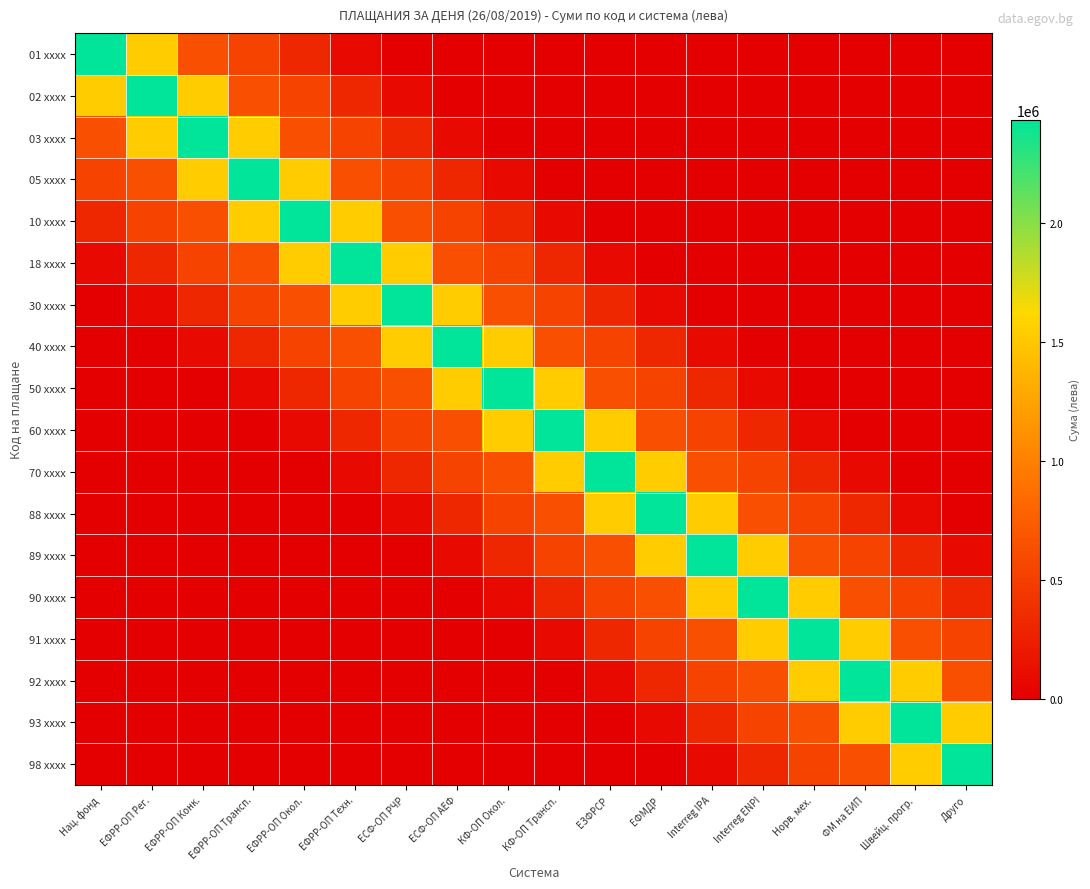

Reading right to left, extract all data points from this chart.

01 xxxx: Друго=0.0	Швейц. прогр.=0.0	ФМ на ЕИП=0.0	Норв. мех.=0.0	Interreg ENPI=0.0	Interreg IPA=0.0	ЕФМДР=0.0	ЕЗФРСР=0.0	КФ-ОП Трансп.=0.0	КФ-ОП Окол.=0.0	ЕСФ-ОП АЕФ=0.0	ЕСФ-ОП РЧР=0.0	ЕФРР-ОП Техн.=90255.1	ЕФРР-ОП Окол.=315892.8	ЕФРР-ОП Трансп.=541530.5	ЕФРР-ОП Конк.=631785.5	ЕФРР-ОП Рег.=1534336.3	Нац. фонд=2436887.1
02 xxxx: Друго=0.0	Швейц. прогр.=0.0	ФМ на ЕИП=0.0	Норв. мех.=0.0	Interreg ENPI=0.0	Interreg IPA=0.0	ЕФМДР=0.0	ЕЗФРСР=0.0	КФ-ОП Трансп.=0.0	КФ-ОП Окол.=0.0	ЕСФ-ОП АЕФ=0.0	ЕСФ-ОП РЧР=90255.1	ЕФРР-ОП Техн.=315892.8	ЕФРР-ОП Окол.=541530.5	ЕФРР-ОП Трансп.=631785.5	ЕФРР-ОП Конк.=1534336.3	ЕФРР-ОП Рег.=2436887.1	Нац. фонд=1534336.3
03 xxxx: Друго=0.0	Швейц. прогр.=0.0	ФМ на ЕИП=0.0	Норв. мех.=0.0	Interreg ENPI=0.0	Interreg IPA=0.0	ЕФМДР=0.0	ЕЗФРСР=0.0	КФ-ОП Трансп.=0.0	КФ-ОП Окол.=0.0	ЕСФ-ОП АЕФ=90255.1	ЕСФ-ОП РЧР=315892.8	ЕФРР-ОП Техн.=541530.5	ЕФРР-ОП Окол.=631785.5	ЕФРР-ОП Трансп.=1534336.3	ЕФРР-ОП Конк.=2436887.1	ЕФРР-ОП Рег.=1534336.3	Нац. фонд=631785.5
05 xxxx: Друго=0.0	Швейц. прогр.=0.0	ФМ на ЕИП=0.0	Норв. мех.=0.0	Interreg ENPI=0.0	Interreg IPA=0.0	ЕФМДР=0.0	ЕЗФРСР=0.0	КФ-ОП Трансп.=0.0	КФ-ОП Окол.=90255.1	ЕСФ-ОП АЕФ=315892.8	ЕСФ-ОП РЧР=541530.5	ЕФРР-ОП Техн.=631785.5	ЕФРР-ОП Окол.=1534336.3	ЕФРР-ОП Трансп.=2436887.1	ЕФРР-ОП Конк.=1534336.3	ЕФРР-ОП Рег.=631785.5	Нац. фонд=541530.5
10 xxxx: Друго=0.0	Швейц. прогр.=0.0	ФМ на ЕИП=0.0	Норв. мех.=0.0	Interreg ENPI=0.0	Interreg IPA=0.0	ЕФМДР=0.0	ЕЗФРСР=0.0	КФ-ОП Трансп.=90255.1	КФ-ОП Окол.=315892.8	ЕСФ-ОП АЕФ=541530.5	ЕСФ-ОП РЧР=631785.5	ЕФРР-ОП Техн.=1534336.3	ЕФРР-ОП Окол.=2436887.1	ЕФРР-ОП Трансп.=1534336.3	ЕФРР-ОП Конк.=631785.5	ЕФРР-ОП Рег.=541530.5	Нац. фонд=315892.8
18 xxxx: Друго=0.0	Швейц. прогр.=0.0	ФМ на ЕИП=0.0	Норв. мех.=0.0	Interreg ENPI=0.0	Interreg IPA=0.0	ЕФМДР=0.0	ЕЗФРСР=90255.1	КФ-ОП Трансп.=315892.8	КФ-ОП Окол.=541530.5	ЕСФ-ОП АЕФ=631785.5	ЕСФ-ОП РЧР=1534336.3	ЕФРР-ОП Техн.=2436887.1	ЕФРР-ОП Окол.=1534336.3	ЕФРР-ОП Трансп.=631785.5	ЕФРР-ОП Конк.=541530.5	ЕФРР-ОП Рег.=315892.8	Нац. фонд=90255.1
30 xxxx: Друго=0.0	Швейц. прогр.=0.0	ФМ на ЕИП=0.0	Норв. мех.=0.0	Interreg ENPI=0.0	Interreg IPA=0.0	ЕФМДР=90255.1	ЕЗФРСР=315892.8	КФ-ОП Трансп.=541530.5	КФ-ОП Окол.=631785.5	ЕСФ-ОП АЕФ=1534336.3	ЕСФ-ОП РЧР=2436887.1	ЕФРР-ОП Техн.=1534336.3	ЕФРР-ОП Окол.=631785.5	ЕФРР-ОП Трансп.=541530.5	ЕФРР-ОП Конк.=315892.8	ЕФРР-ОП Рег.=90255.1	Нац. фонд=0.0
40 xxxx: Друго=0.0	Швейц. прогр.=0.0	ФМ на ЕИП=0.0	Норв. мех.=0.0	Interreg ENPI=0.0	Interreg IPA=90255.1	ЕФМДР=315892.8	ЕЗФРСР=541530.5	КФ-ОП Трансп.=631785.5	КФ-ОП Окол.=1534336.3	ЕСФ-ОП АЕФ=2436887.1	ЕСФ-ОП РЧР=1534336.3	ЕФРР-ОП Техн.=631785.5	ЕФРР-ОП Окол.=541530.5	ЕФРР-ОП Трансп.=315892.8	ЕФРР-ОП Конк.=90255.1	ЕФРР-ОП Рег.=0.0	Нац. фонд=0.0
50 xxxx: Друго=0.0	Швейц. прогр.=0.0	ФМ на ЕИП=0.0	Норв. мех.=0.0	Interreg ENPI=90255.1	Interreg IPA=315892.8	ЕФМДР=541530.5	ЕЗФРСР=631785.5	КФ-ОП Трансп.=1534336.3	КФ-ОП Окол.=2436887.1	ЕСФ-ОП АЕФ=1534336.3	ЕСФ-ОП РЧР=631785.5	ЕФРР-ОП Техн.=541530.5	ЕФРР-ОП Окол.=315892.8	ЕФРР-ОП Трансп.=90255.1	ЕФРР-ОП Конк.=0.0	ЕФРР-ОП Рег.=0.0	Нац. фонд=0.0
60 xxxx: Друго=0.0	Швейц. прогр.=0.0	ФМ на ЕИП=0.0	Норв. мех.=90255.1	Interreg ENPI=315892.8	Interreg IPA=541530.5	ЕФМДР=631785.5	ЕЗФРСР=1534336.3	КФ-ОП Трансп.=2436887.1	КФ-ОП Окол.=1534336.3	ЕСФ-ОП АЕФ=631785.5	ЕСФ-ОП РЧР=541530.5	ЕФРР-ОП Техн.=315892.8	ЕФРР-ОП Окол.=90255.1	ЕФРР-ОП Трансп.=0.0	ЕФРР-ОП Конк.=0.0	ЕФРР-ОП Рег.=0.0	Нац. фонд=0.0
70 xxxx: Друго=0.0	Швейц. прогр.=0.0	ФМ на ЕИП=90255.1	Норв. мех.=315892.8	Interreg ENPI=541530.5	Interreg IPA=631785.5	ЕФМДР=1534336.3	ЕЗФРСР=2436887.1	КФ-ОП Трансп.=1534336.3	КФ-ОП Окол.=631785.5	ЕСФ-ОП АЕФ=541530.5	ЕСФ-ОП РЧР=315892.8	ЕФРР-ОП Техн.=90255.1	ЕФРР-ОП Окол.=0.0	ЕФРР-ОП Трансп.=0.0	ЕФРР-ОП Конк.=0.0	ЕФРР-ОП Рег.=0.0	Нац. фонд=0.0
88 xxxx: Друго=0.0	Швейц. прогр.=90255.1	ФМ на ЕИП=315892.8	Норв. мех.=541530.5	Interreg ENPI=631785.5	Interreg IPA=1534336.3	ЕФМДР=2436887.1	ЕЗФРСР=1534336.3	КФ-ОП Трансп.=631785.5	КФ-ОП Окол.=541530.5	ЕСФ-ОП АЕФ=315892.8	ЕСФ-ОП РЧР=90255.1	ЕФРР-ОП Техн.=0.0	ЕФРР-ОП Окол.=0.0	ЕФРР-ОП Трансп.=0.0	ЕФРР-ОП Конк.=0.0	ЕФРР-ОП Рег.=0.0	Нац. фонд=0.0
89 xxxx: Друго=90255.1	Швейц. прогр.=315892.8	ФМ на ЕИП=541530.5	Норв. мех.=631785.5	Interreg ENPI=1534336.3	Interreg IPA=2436887.1	ЕФМДР=1534336.3	ЕЗФРСР=631785.5	КФ-ОП Трансп.=541530.5	КФ-ОП Окол.=315892.8	ЕСФ-ОП АЕФ=90255.1	ЕСФ-ОП РЧР=0.0	ЕФРР-ОП Техн.=0.0	ЕФРР-ОП Окол.=0.0	ЕФРР-ОП Трансп.=0.0	ЕФРР-ОП Конк.=0.0	ЕФРР-ОП Рег.=0.0	Нац. фонд=0.0
90 xxxx: Друго=315892.8	Швейц. прогр.=541530.5	ФМ на ЕИП=631785.5	Норв. мех.=1534336.3	Interreg ENPI=2436887.1	Interreg IPA=1534336.3	ЕФМДР=631785.5	ЕЗФРСР=541530.5	КФ-ОП Трансп.=315892.8	КФ-ОП Окол.=90255.1	ЕСФ-ОП АЕФ=0.0	ЕСФ-ОП РЧР=0.0	ЕФРР-ОП Техн.=0.0	ЕФРР-ОП Окол.=0.0	ЕФРР-ОП Трансп.=0.0	ЕФРР-ОП Конк.=0.0	ЕФРР-ОП Рег.=0.0	Нац. фонд=0.0
91 xxxx: Друго=541530.5	Швейц. прогр.=631785.5	ФМ на ЕИП=1534336.3	Норв. мех.=2436887.1	Interreg ENPI=1534336.3	Interreg IPA=631785.5	ЕФМДР=541530.5	ЕЗФРСР=315892.8	КФ-ОП Трансп.=90255.1	КФ-ОП Окол.=0.0	ЕСФ-ОП АЕФ=0.0	ЕСФ-ОП РЧР=0.0	ЕФРР-ОП Техн.=0.0	ЕФРР-ОП Окол.=0.0	ЕФРР-ОП Трансп.=0.0	ЕФРР-ОП Конк.=0.0	ЕФРР-ОП Рег.=0.0	Нац. фонд=0.0
92 xxxx: Друго=631785.5	Швейц. прогр.=1534336.3	ФМ на ЕИП=2436887.1	Норв. мех.=1534336.3	Interreg ENPI=631785.5	Interreg IPA=541530.5	ЕФМДР=315892.8	ЕЗФРСР=90255.1	КФ-ОП Трансп.=0.0	КФ-ОП Окол.=0.0	ЕСФ-ОП АЕФ=0.0	ЕСФ-ОП РЧР=0.0	ЕФРР-ОП Техн.=0.0	ЕФРР-ОП Окол.=0.0	ЕФРР-ОП Трансп.=0.0	ЕФРР-ОП Конк.=0.0	ЕФРР-ОП Рег.=0.0	Нац. фонд=0.0
93 xxxx: Друго=1534336.3	Швейц. прогр.=2436887.1	ФМ на ЕИП=1534336.3	Норв. мех.=631785.5	Interreg ENPI=541530.5	Interreg IPA=315892.8	ЕФМДР=90255.1	ЕЗФРСР=0.0	КФ-ОП Трансп.=0.0	КФ-ОП Окол.=0.0	ЕСФ-ОП АЕФ=0.0	ЕСФ-ОП РЧР=0.0	ЕФРР-ОП Техн.=0.0	ЕФРР-ОП Окол.=0.0	ЕФРР-ОП Трансп.=0.0	ЕФРР-ОП Конк.=0.0	ЕФРР-ОП Рег.=0.0	Нац. фонд=0.0
98 xxxx: Друго=2436887.1	Швейц. прогр.=1534336.3	ФМ на ЕИП=631785.5	Норв. мех.=541530.5	Interreg ENPI=315892.8	Interreg IPA=90255.1	ЕФМДР=0.0	ЕЗФРСР=0.0	КФ-ОП Трансп.=0.0	КФ-ОП Окол.=0.0	ЕСФ-ОП АЕФ=0.0	ЕСФ-ОП РЧР=0.0	ЕФРР-ОП Техн.=0.0	ЕФРР-ОП Окол.=0.0	ЕФРР-ОП Трансп.=0.0	ЕФРР-ОП Конк.=0.0	ЕФРР-ОП Рег.=0.0	Нац. фонд=0.0